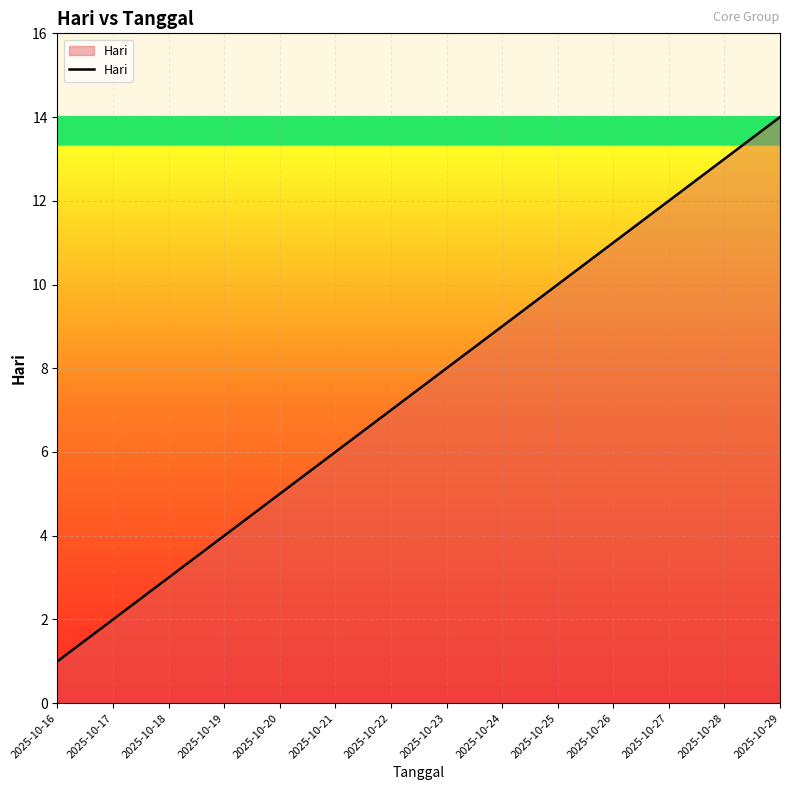

Approximately how many times larger is the value at 2025-10-17 compared to 2025-10-26?

0.2